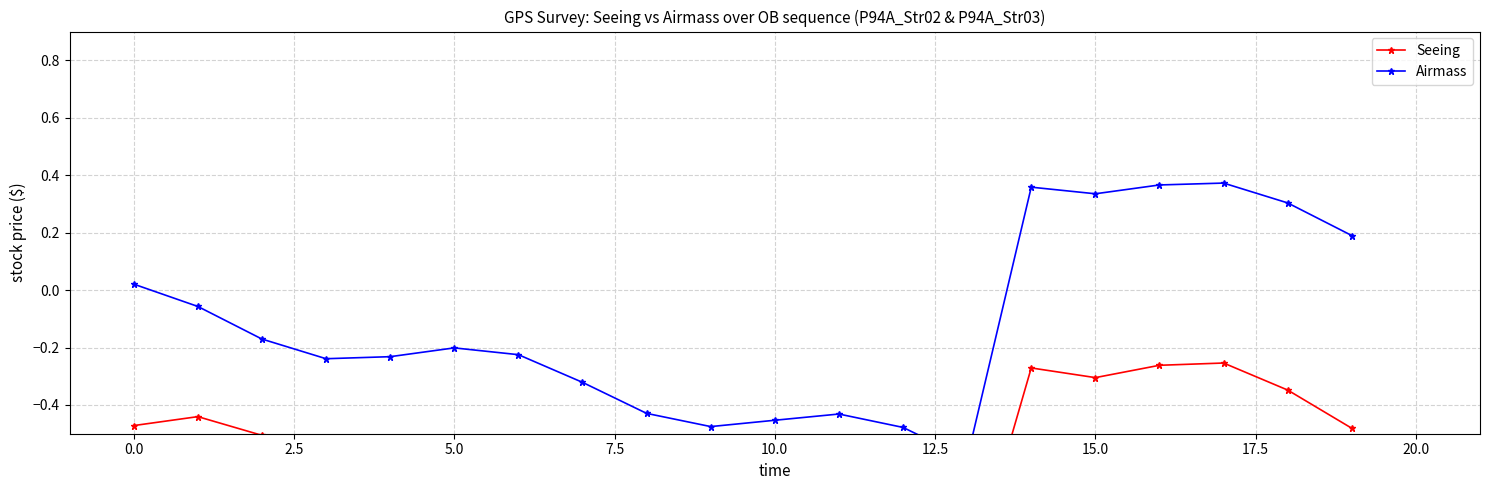

How many series are shown in this chart?

2